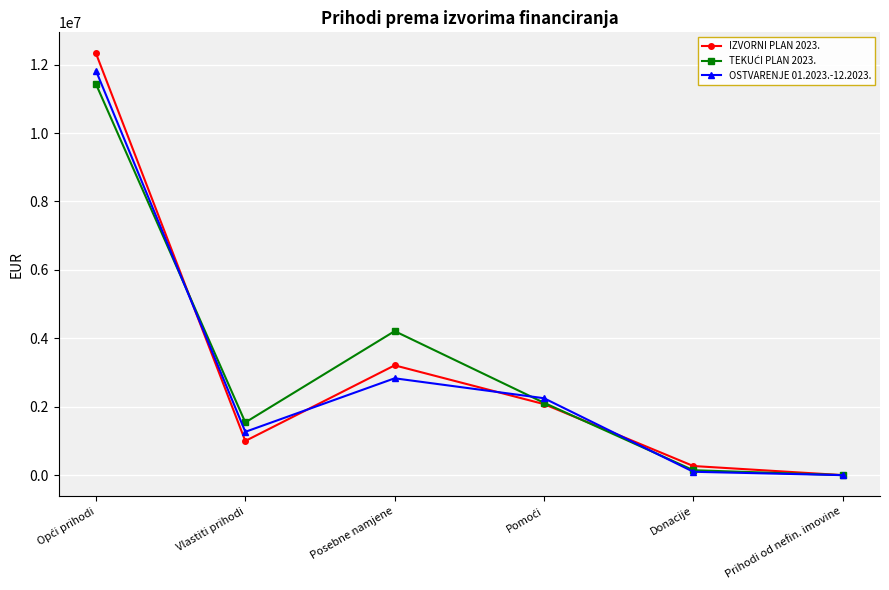

What is the label of the 2nd point from the right?

Donacije